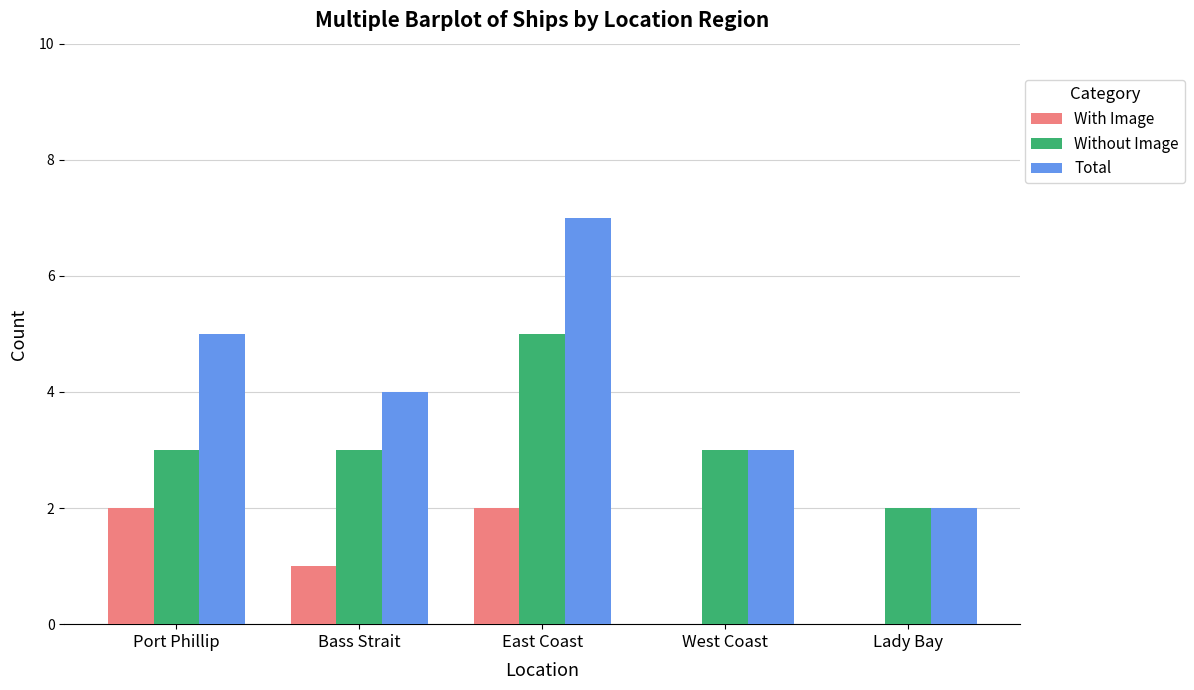

What are all the series names shown in the legend?

With Image, Without Image, Total